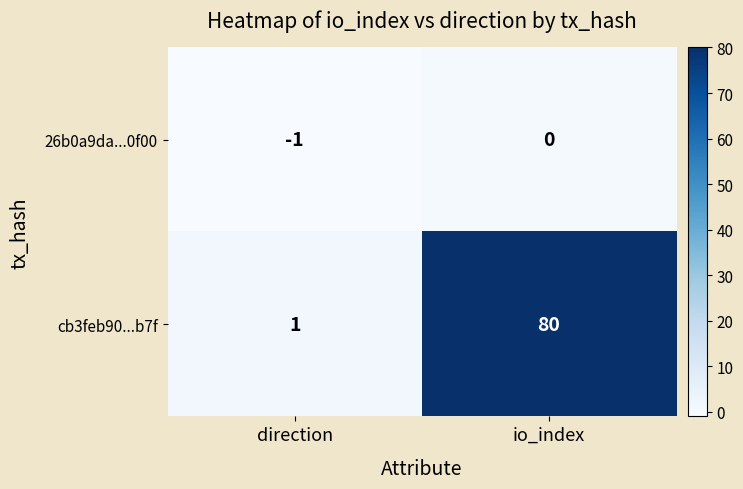

How many distinct data groups are displayed?

2